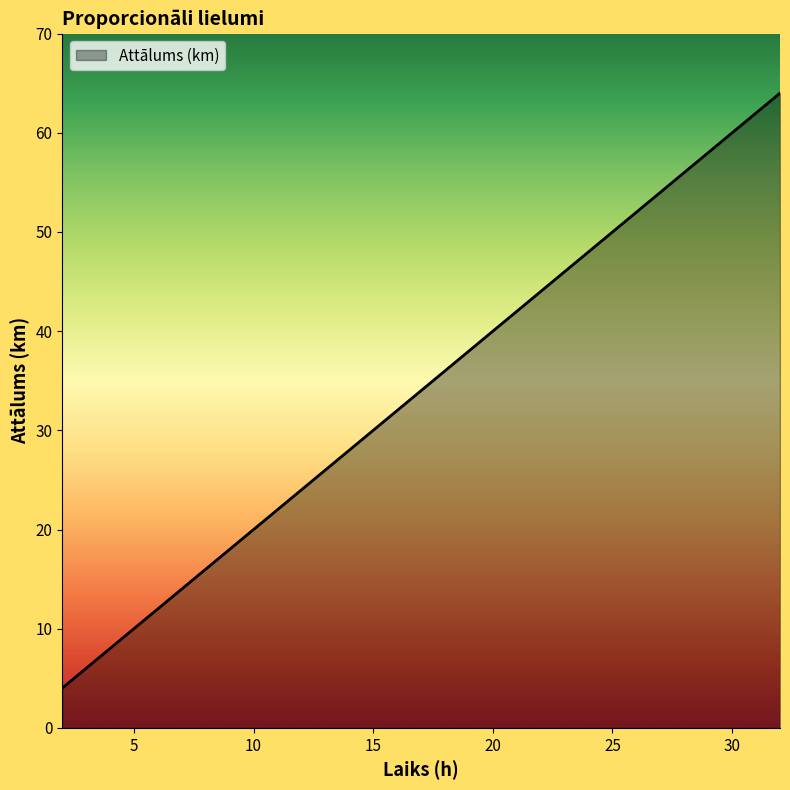

What is the average value?

22